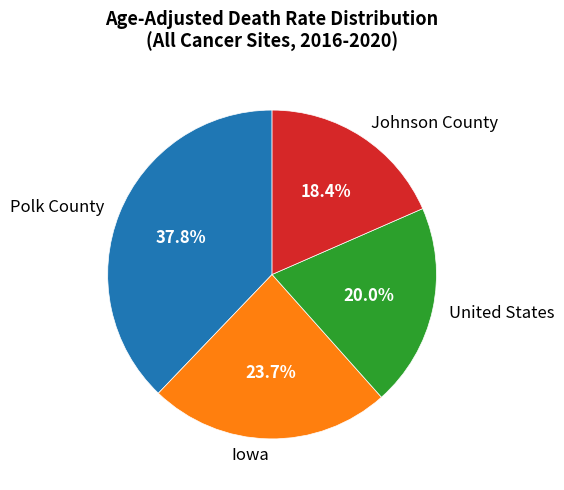

To the nearest percent, what is the difference between the Polk County and Iowa slice percentages?

14%